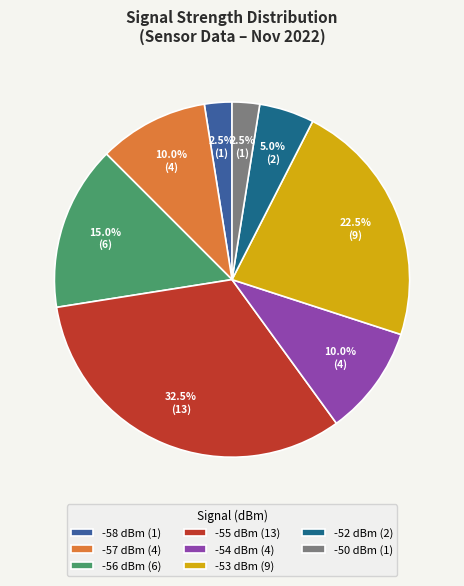

What is the total percentage of -56 dBm (6) and -55 dBm (13)?

47.5%